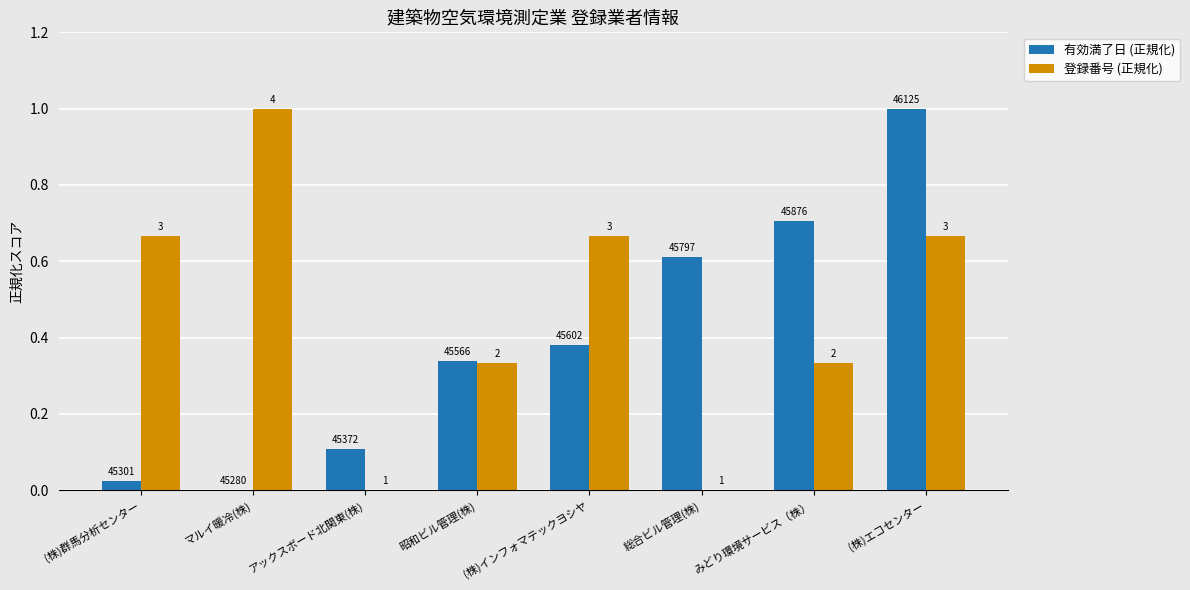

What are all the series names shown in the legend?

有効満了日 (正規化), 登録番号 (正規化)